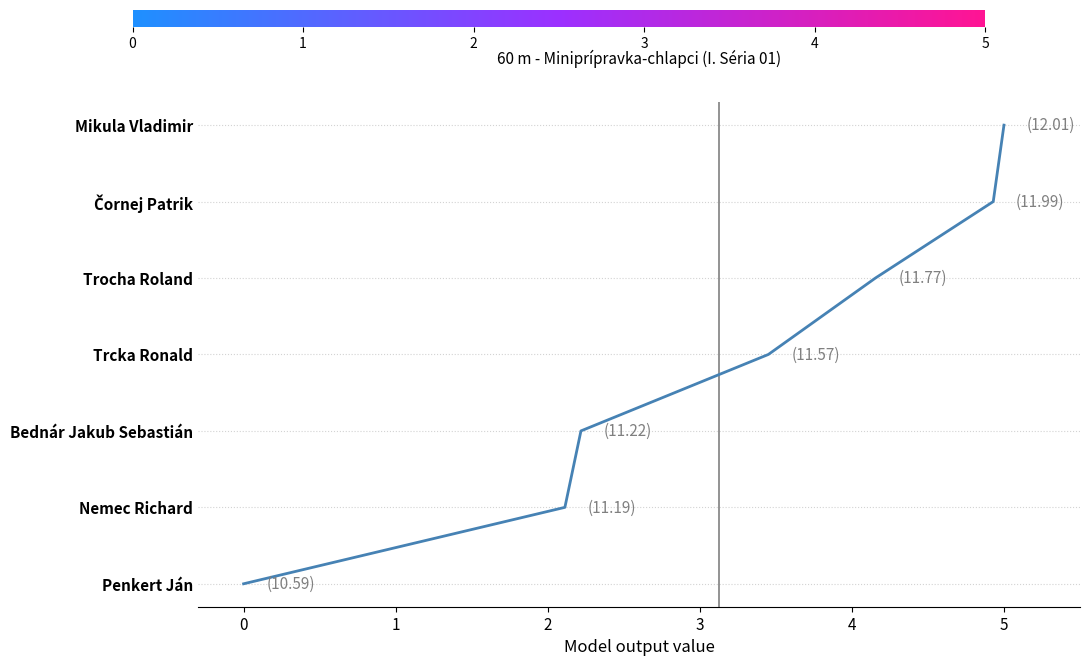

Is this an area chart (filled region under the line)?

No